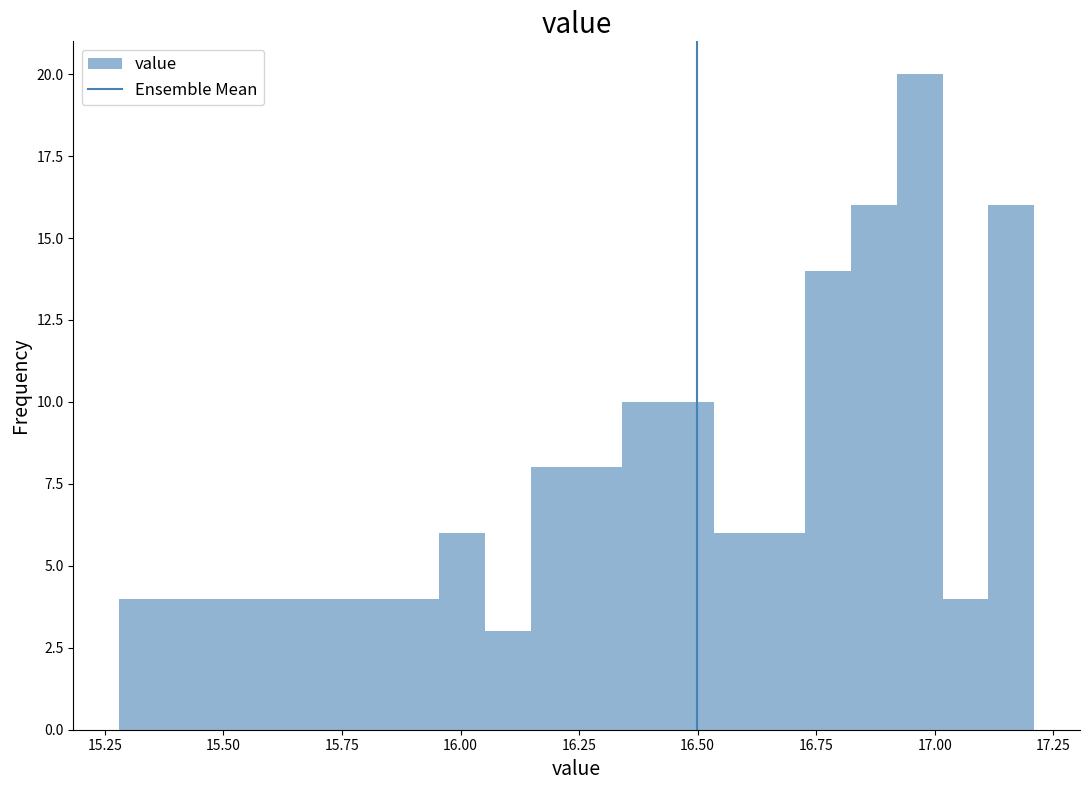

Read against the x-axis, roughly where is the centre of the tallest bar?

16.95